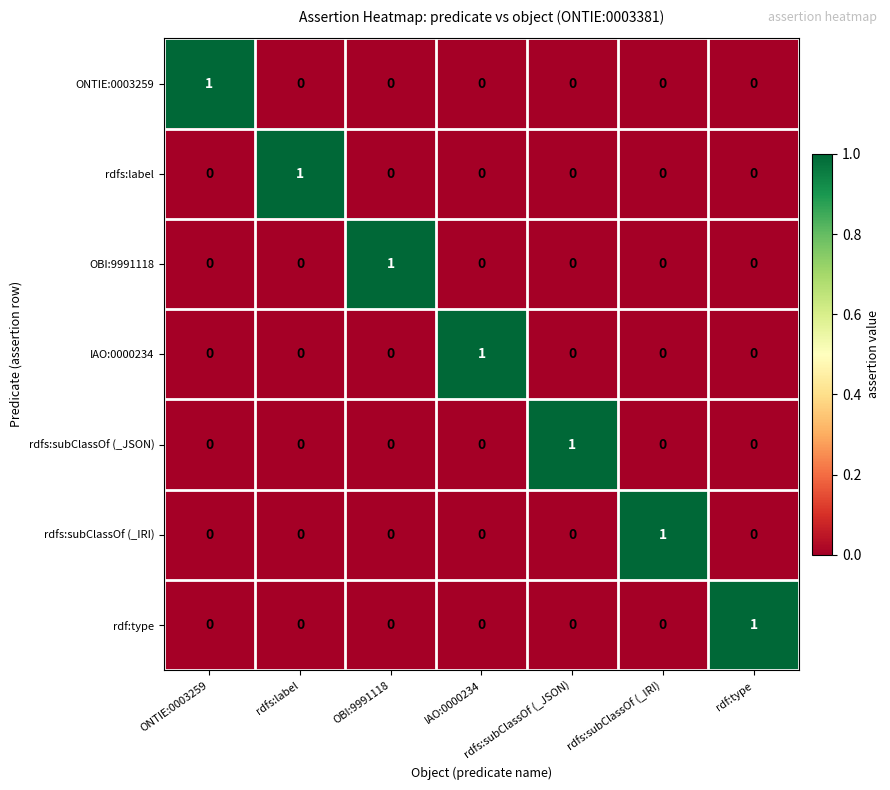

True or false: ONTIE:0003259 has a value of 0 at rdfs:label.

True